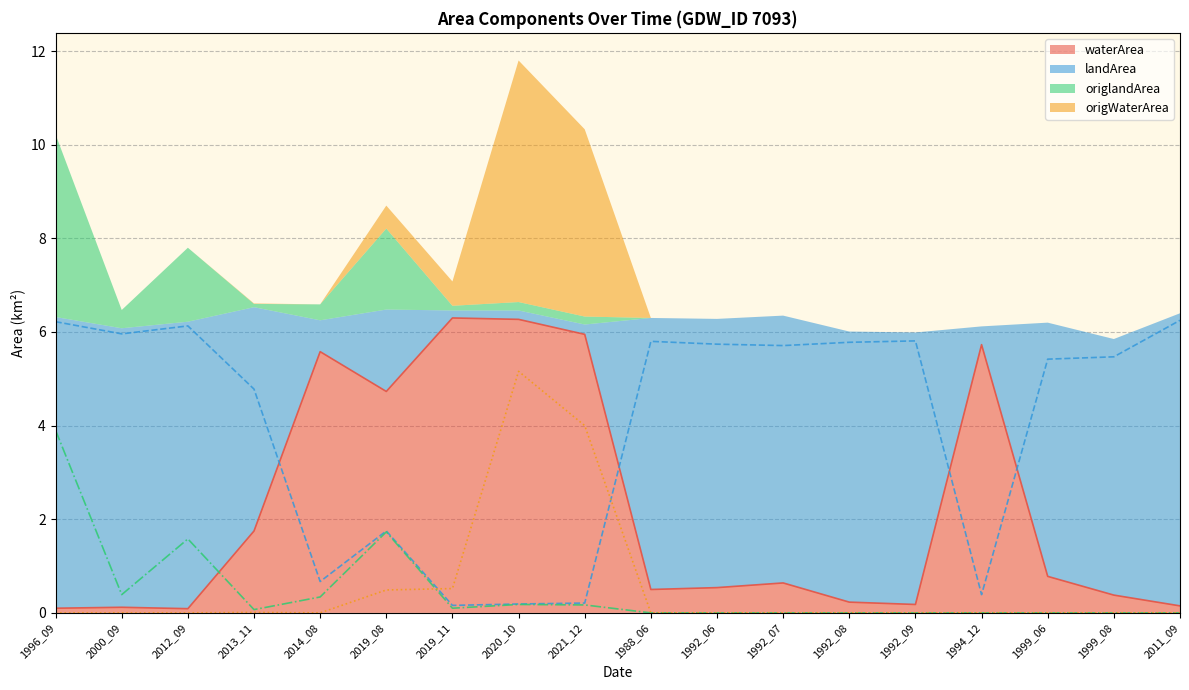

What is the average value of the origlandArea series?

0.5